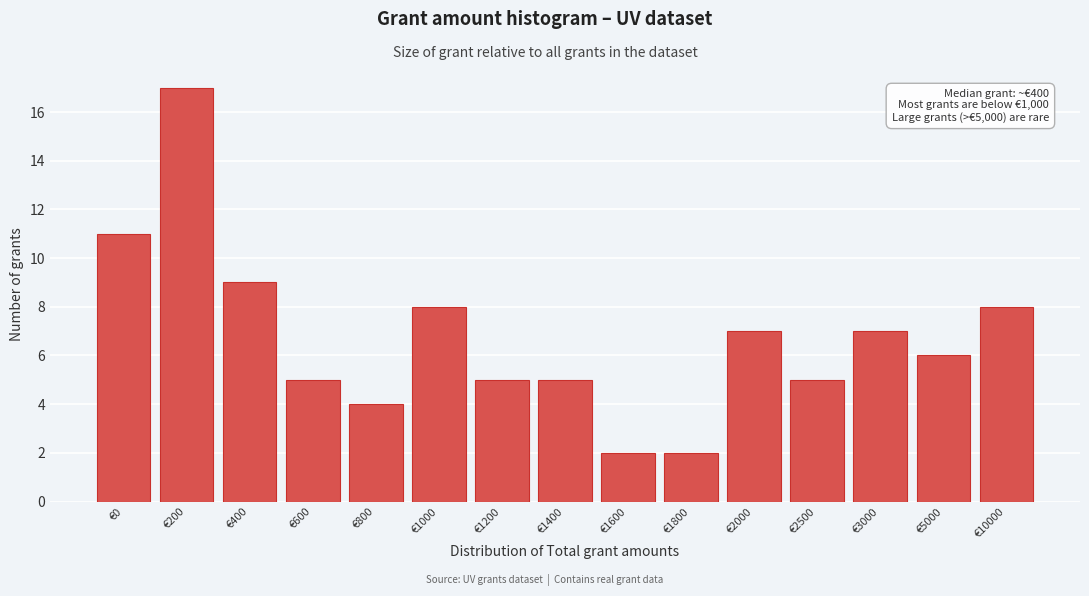

Reading left to right, list all the values displayed in this chart.

€0=11	€200=17	€400=9	€600=5	€800=4	€1000=8	€1200=5	€1400=5	€1600=2	€1800=2	€2000=7	€2500=5	€3000=7	€5000=6	€10000=8